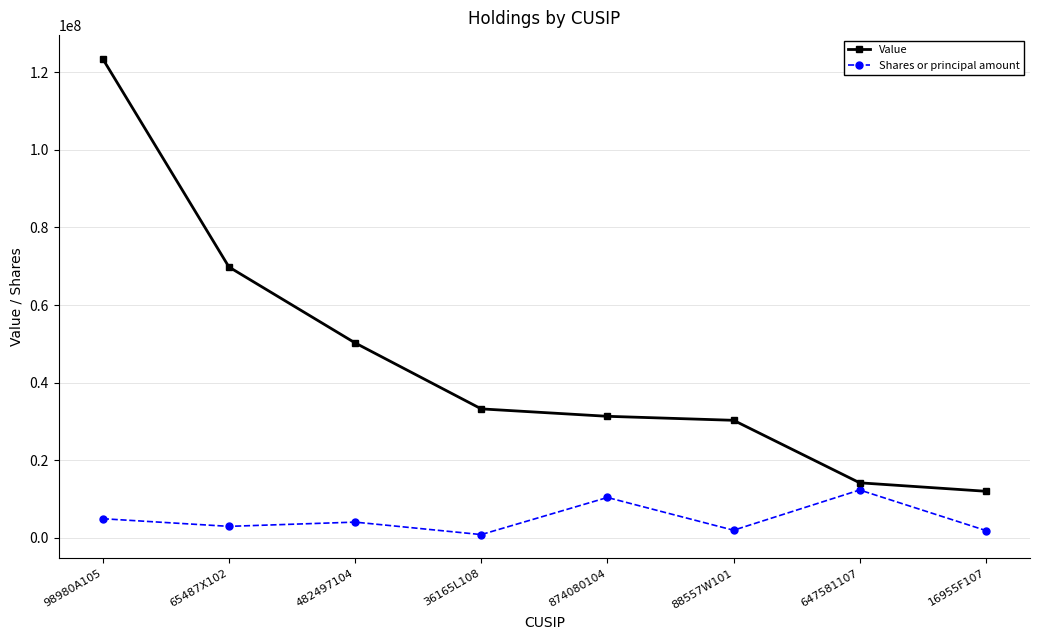

At which label does Shares or principal amount reach its peak?

647581107